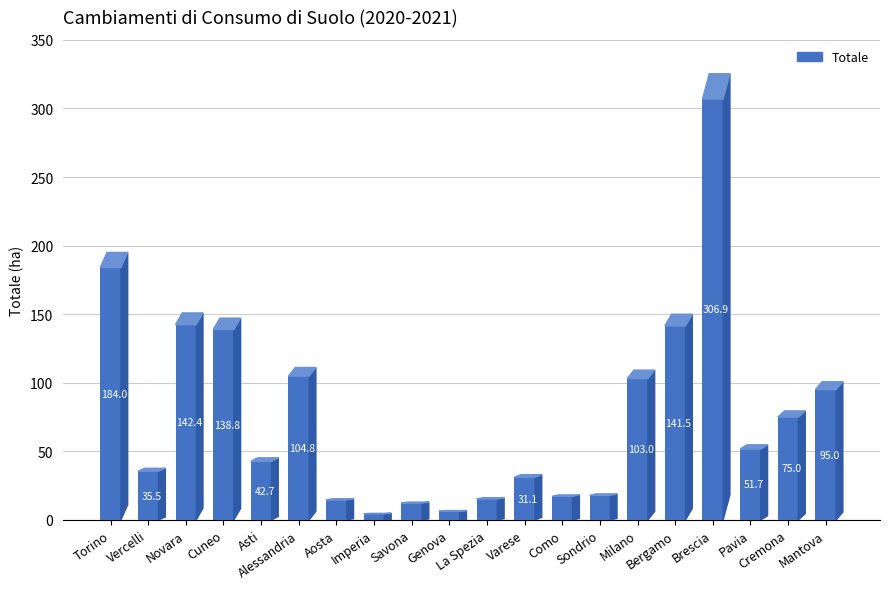

Rank the categories by value from highest to lowest.

Brescia, Torino, Novara, Bergamo, Cuneo, Alessandria, Milano, Mantova, Cremona, Pavia, Asti, Vercelli, Varese, Sondrio, Como, La Spezia, Aosta, Savona, Genova, Imperia